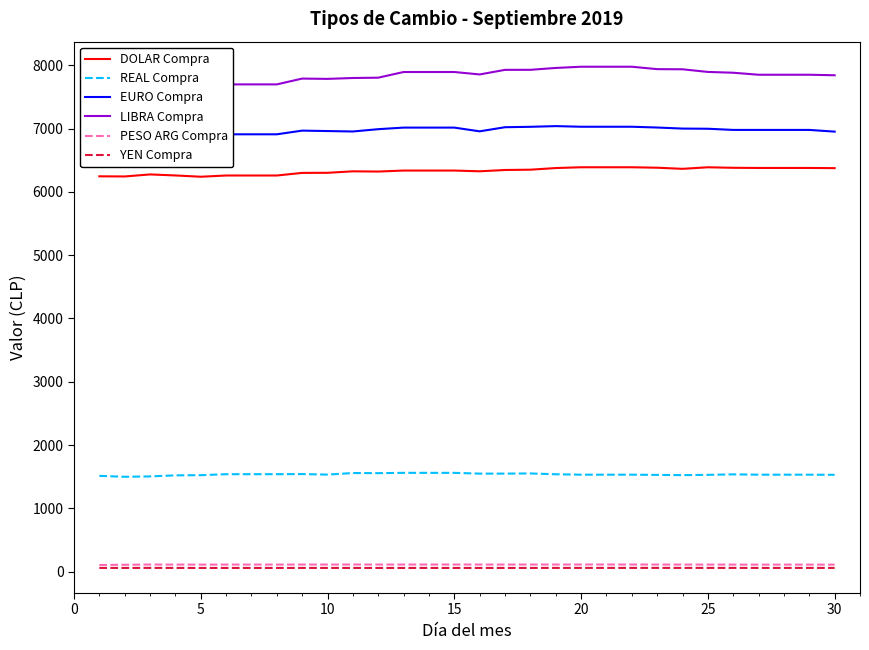

The value of REAL Compra at 5 is 413.0. True or false?

False